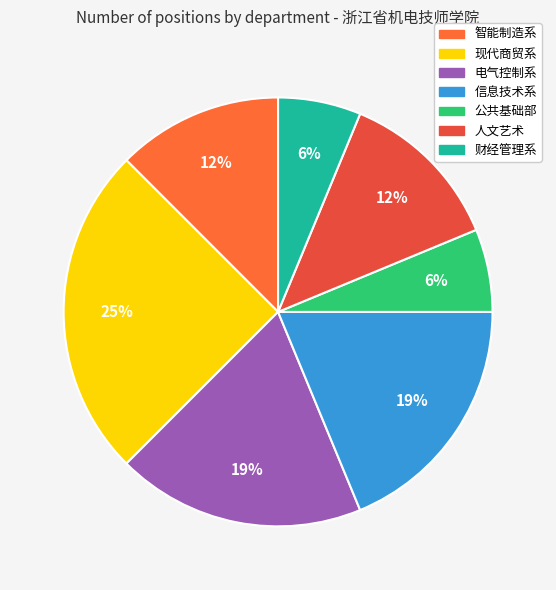

To the nearest percent, what is the combined percentage of 人文艺术 and 财经管理系?

19%